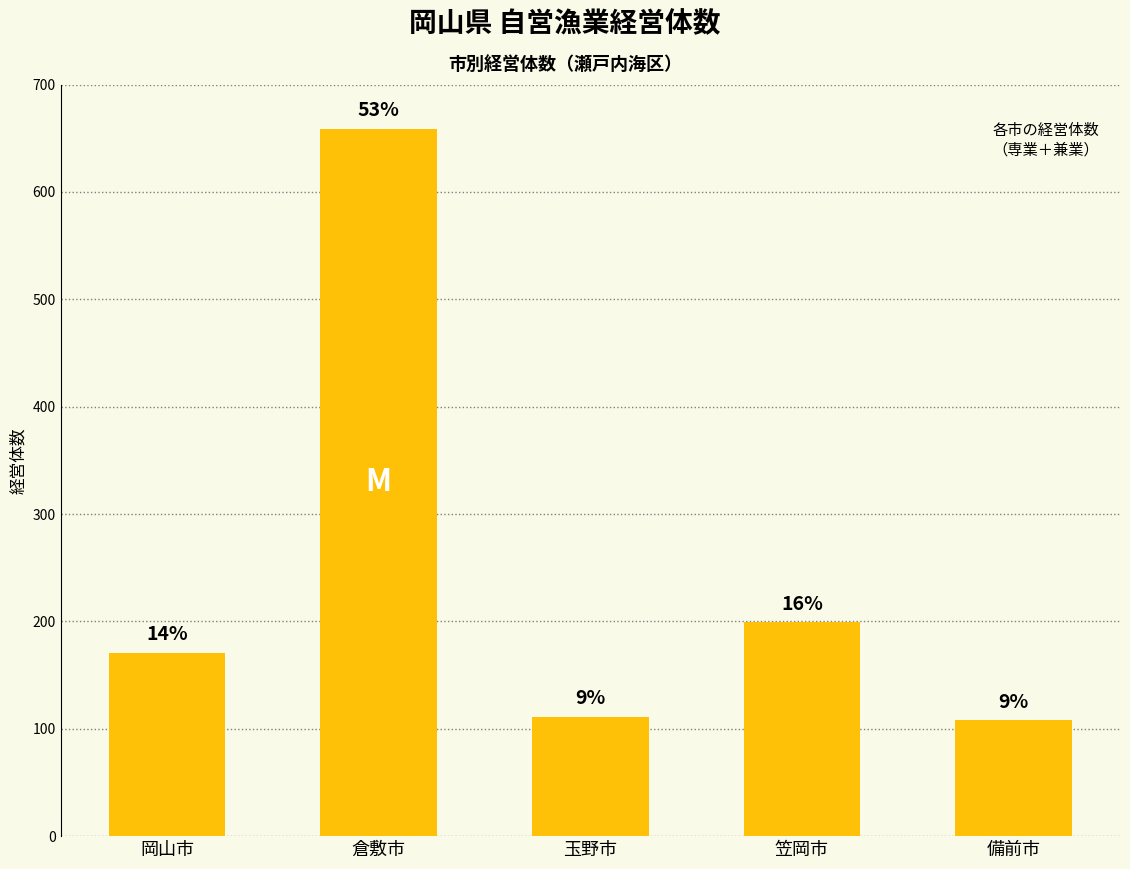

How many bars are there in total?

5